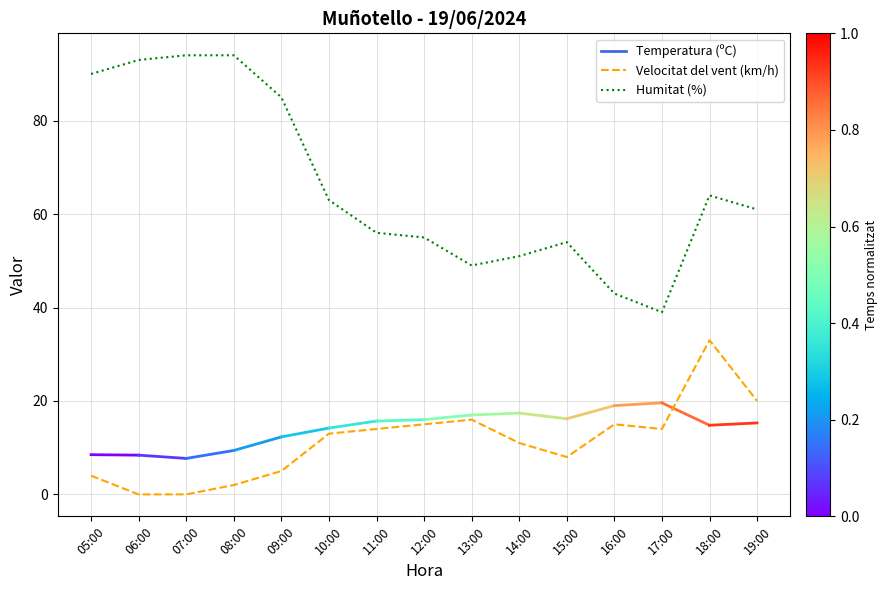

Does the chart display data point markers on the line(s)?

No